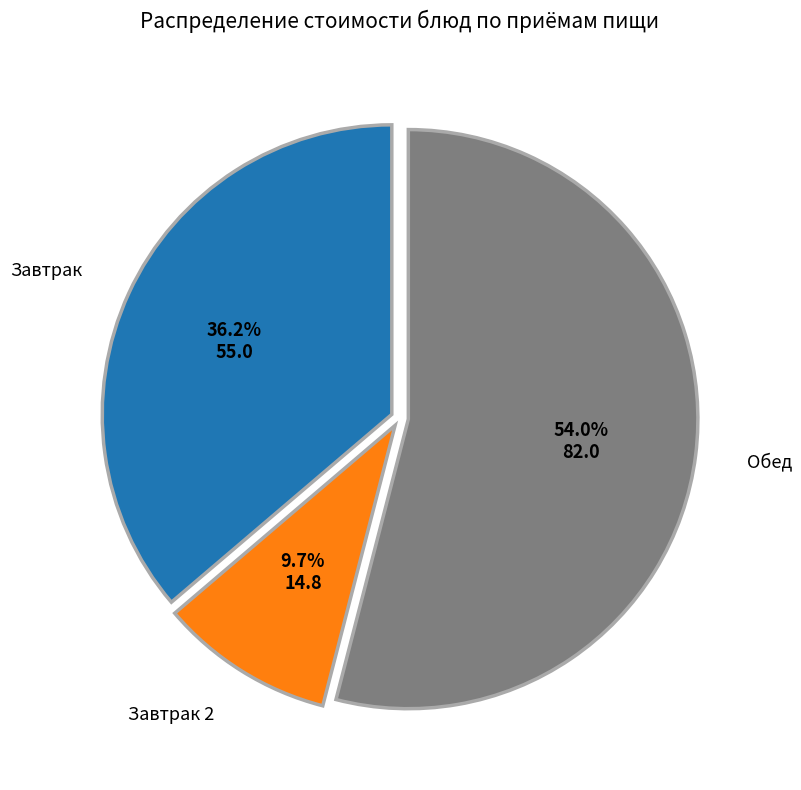

To the nearest percent, what is the difference between the largest and smallest slice percentages?

44%